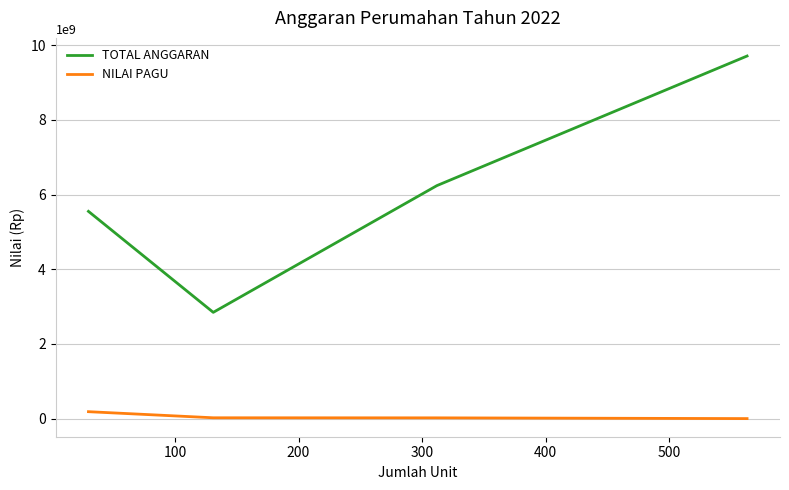

What is the sum of all NILAI PAGU values?

226720000